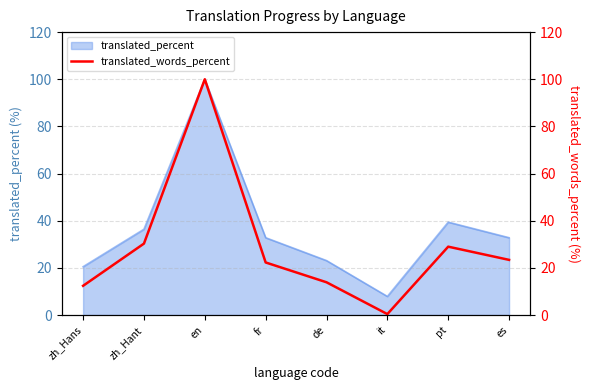

Which has a higher value, en or fr?

en